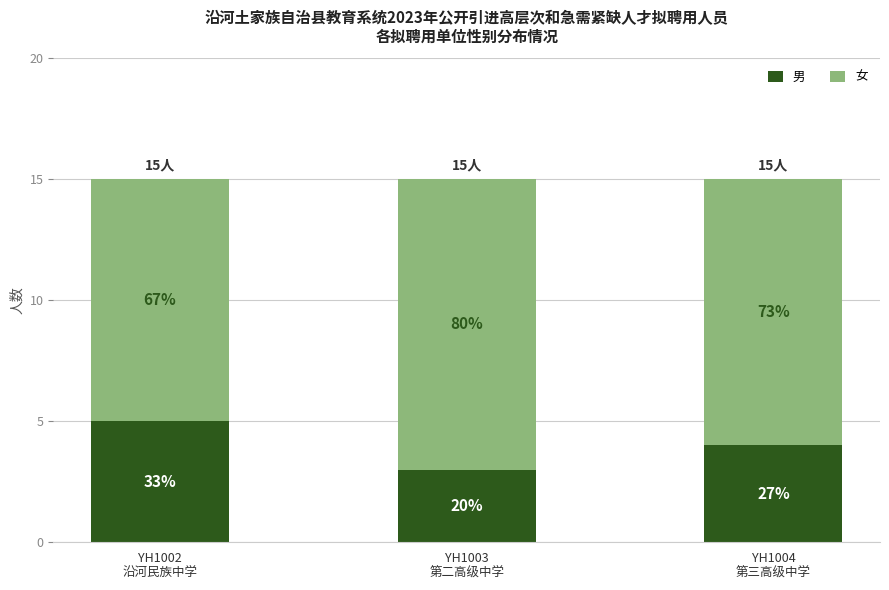

Are the bars grouped side by side (vs. stacked)?

No